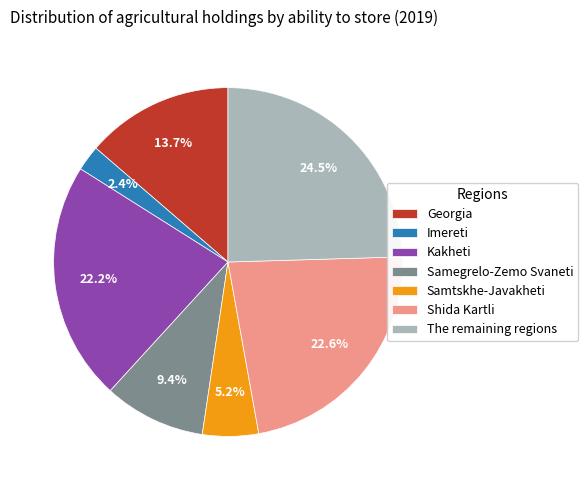

Is there a majority slice in this chart?

No